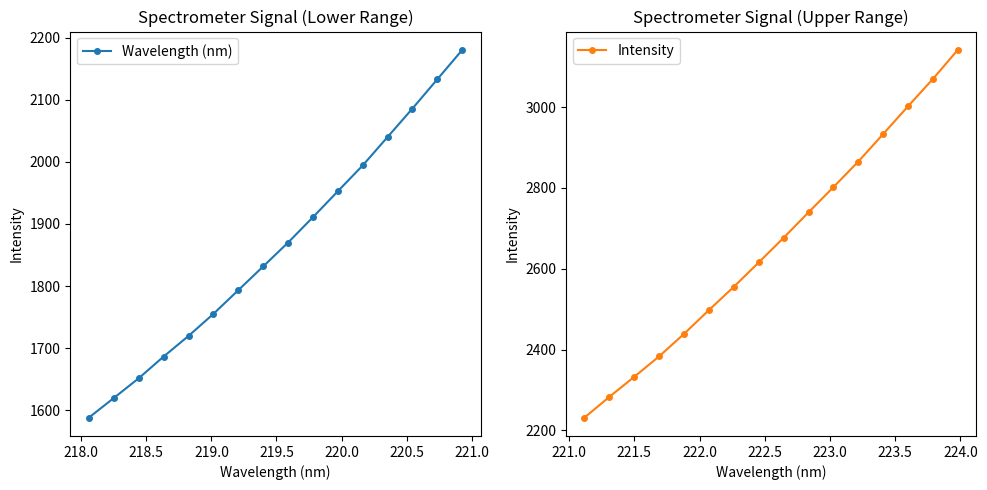

Which series has the widest spread of values?

Intensity